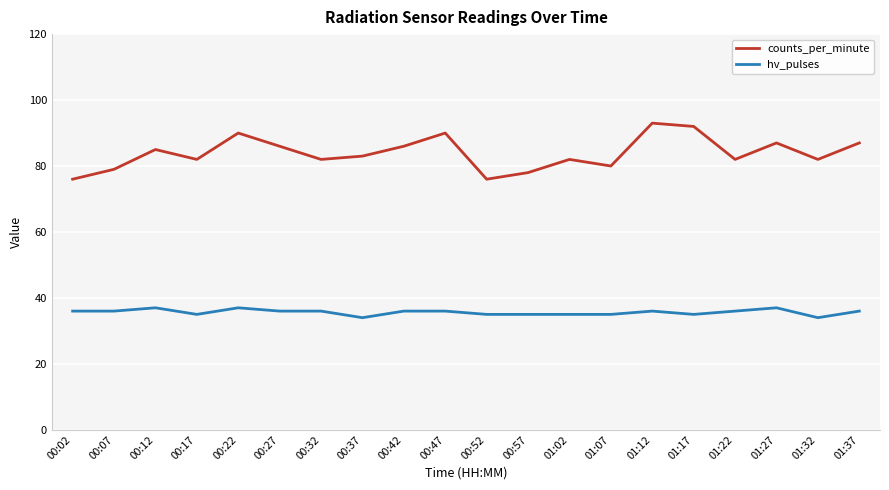

What is the average value of the hv_pulses series?

36